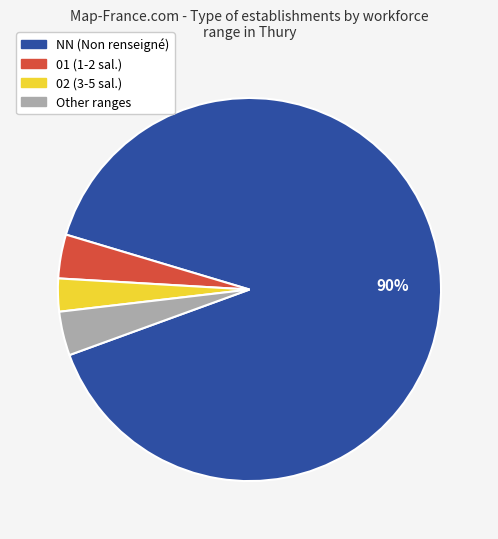

Does any single category account for the majority?

Yes